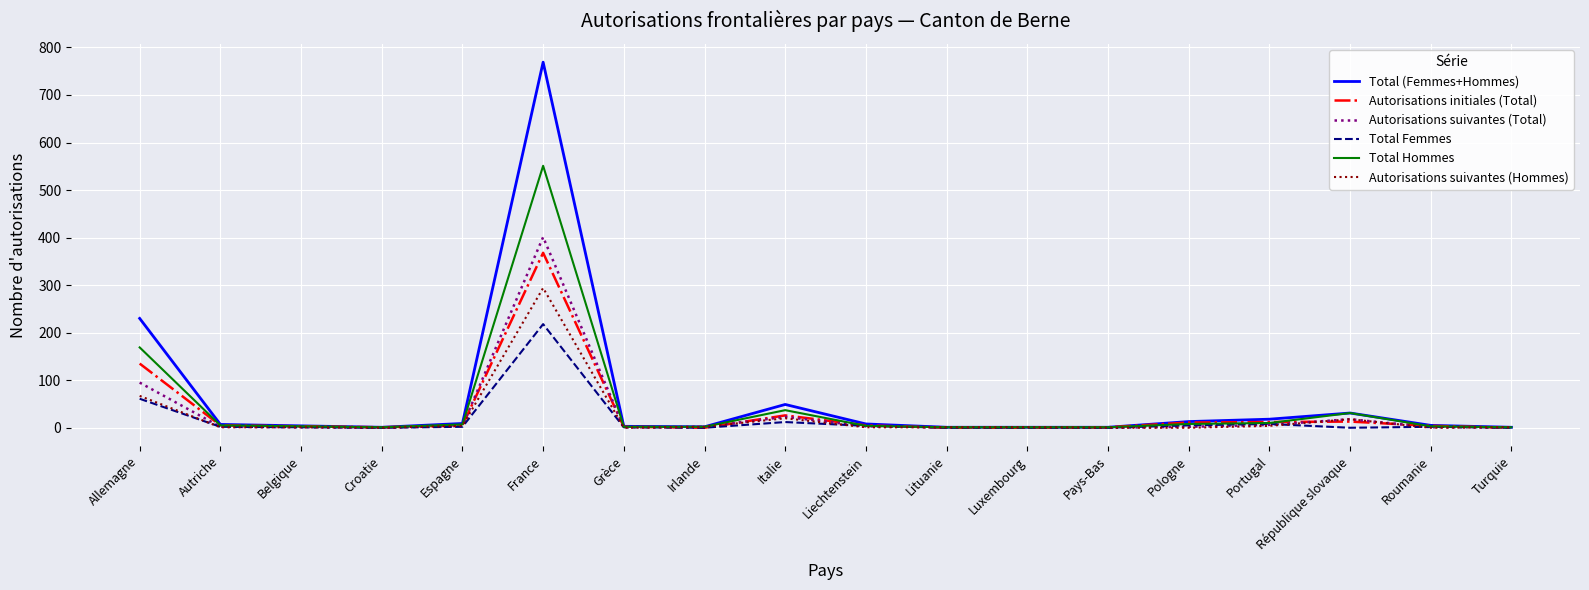

Which series has the largest range (max minus min)?

Total (Femmes+Hommes)